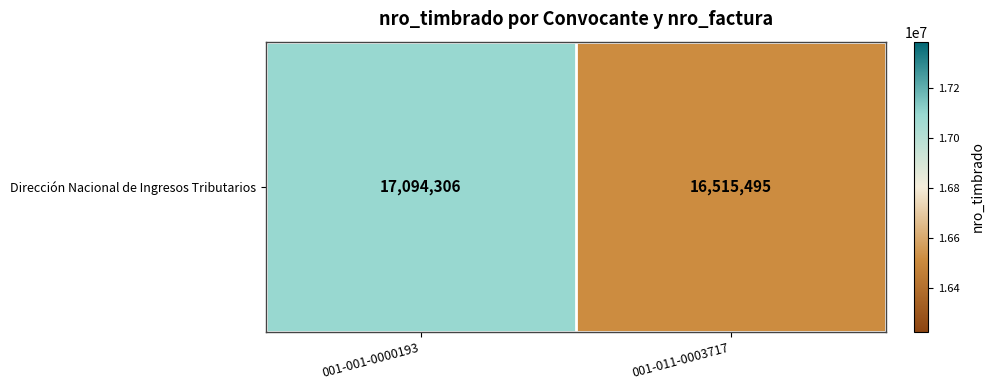

Reading left to right, transcribe all the data shown in this chart.

001-001-0000193=17094306	001-011-0003717=16515495